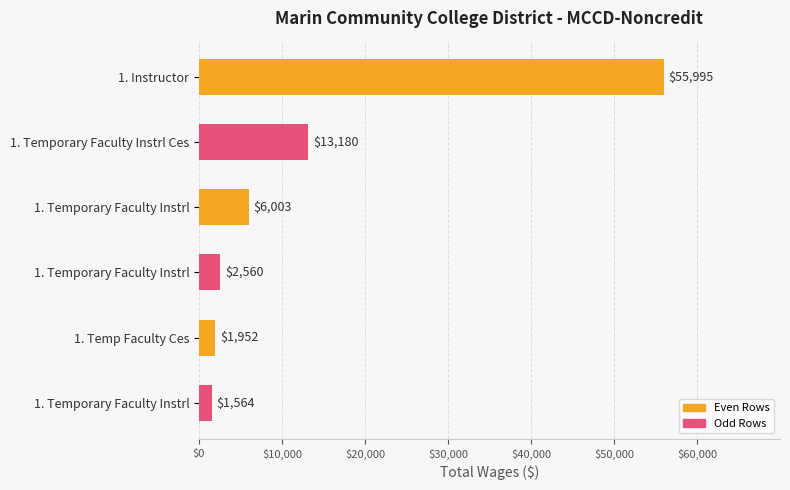

How many bars are there in total?

6